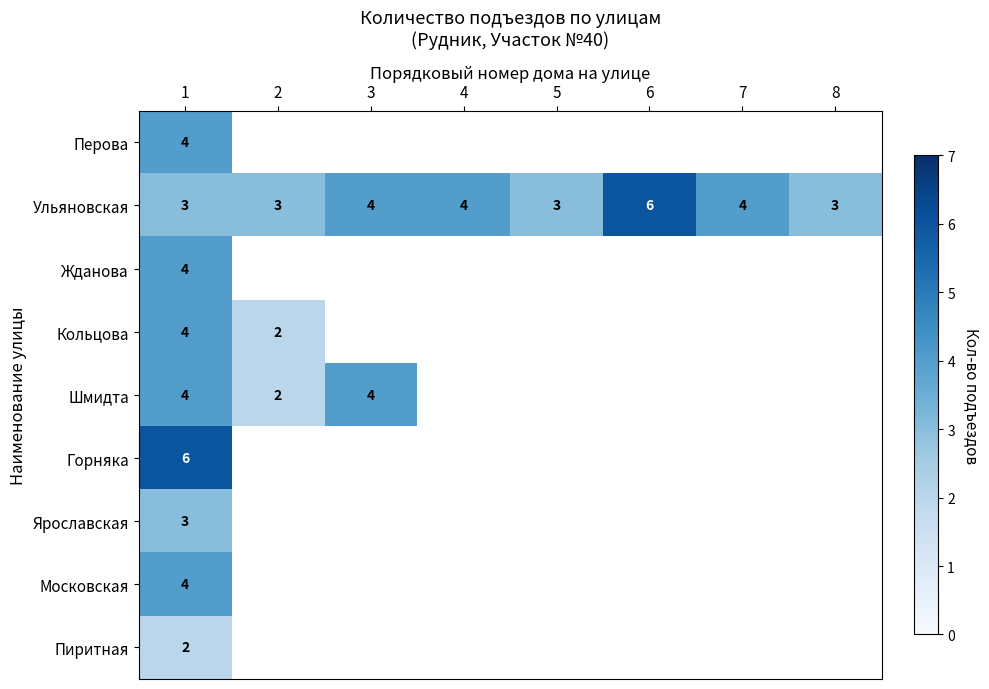

Is it true that Ульяновская equals 5 at 1?

False